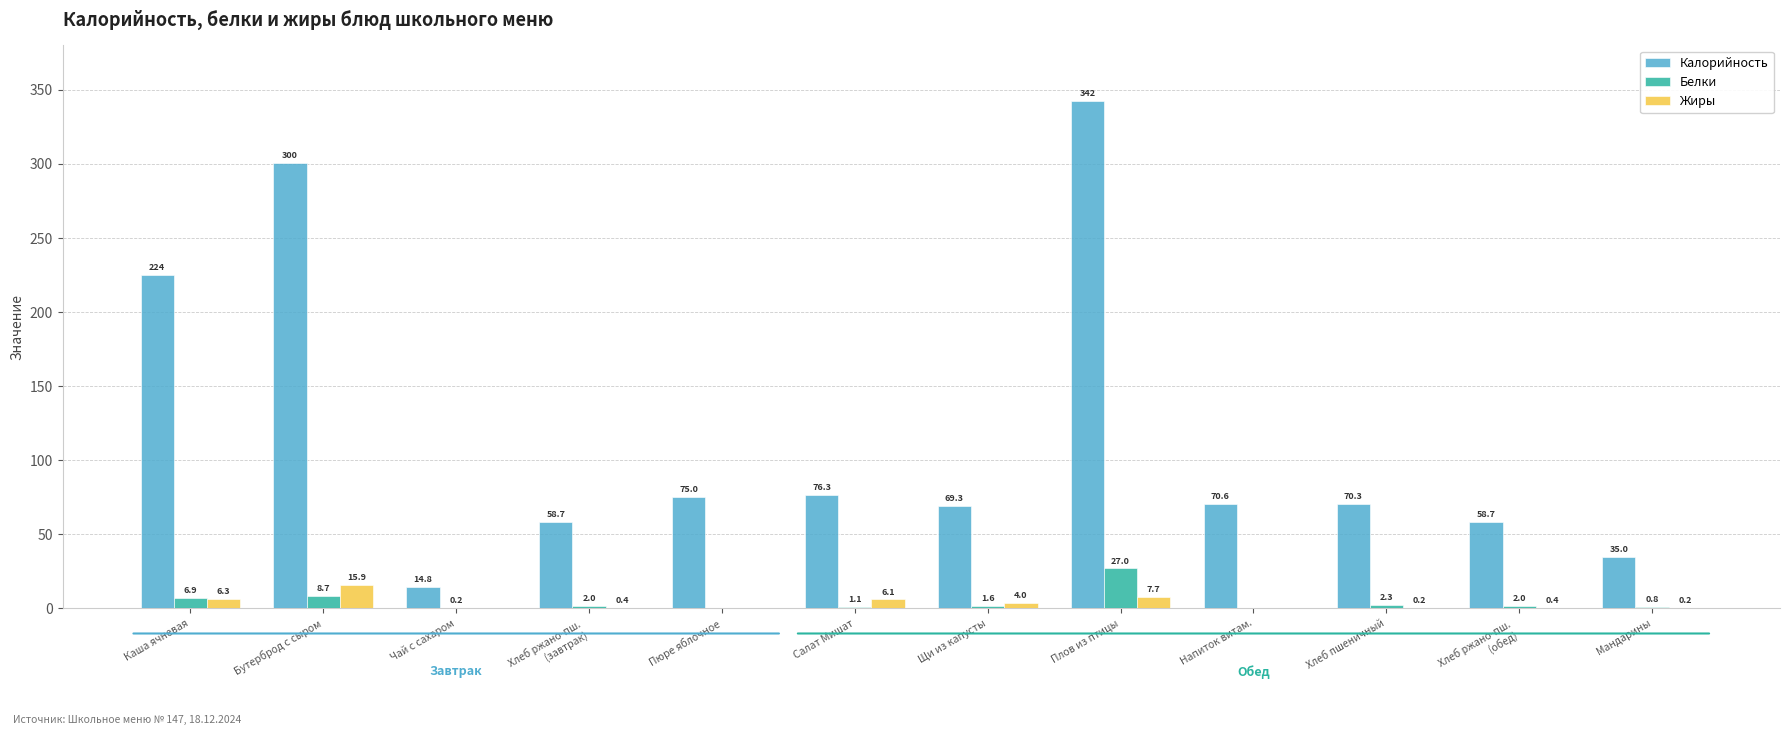

Is the value of Белки at Хлеб ржано-пш.
(завтрак) greater than the value of Жиры at Хлеб ржано-пш.
(обед)?

Yes